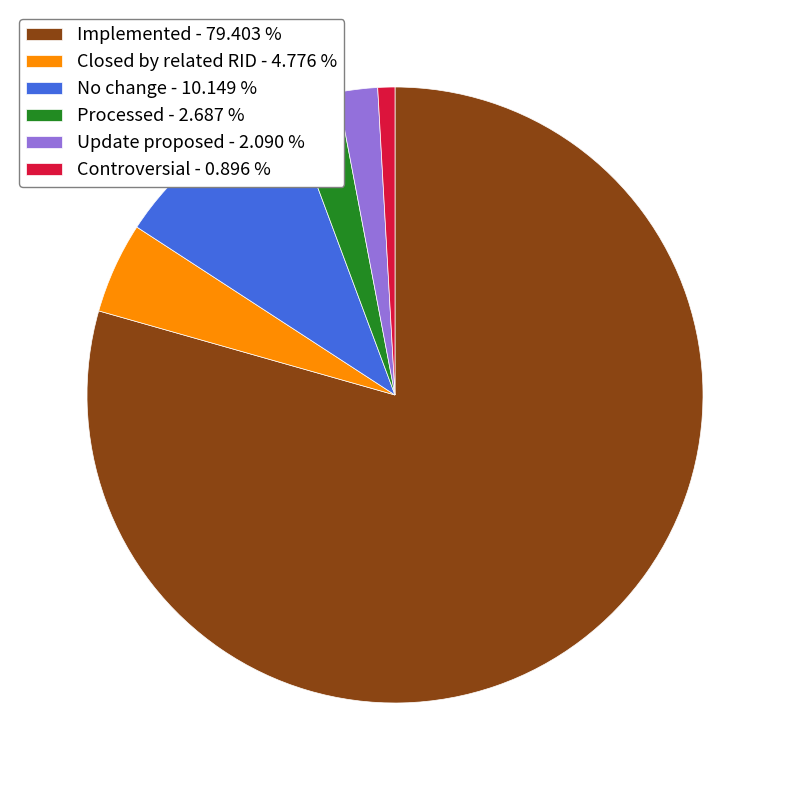

Which category has the biggest portion of the pie?

Implemented